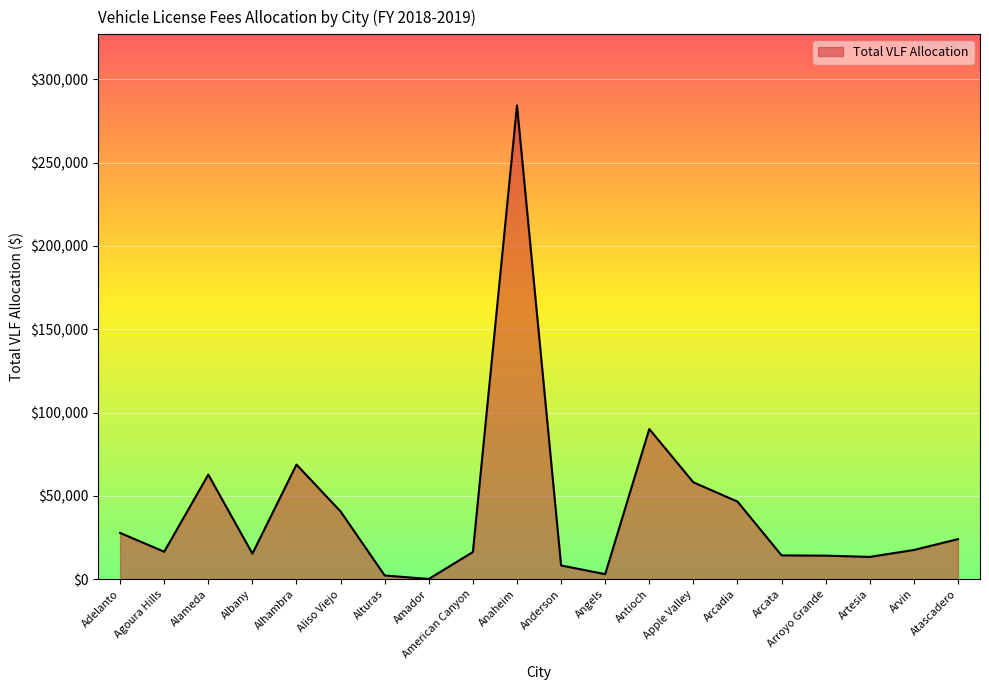

What is the greatest value displayed?

284400.5